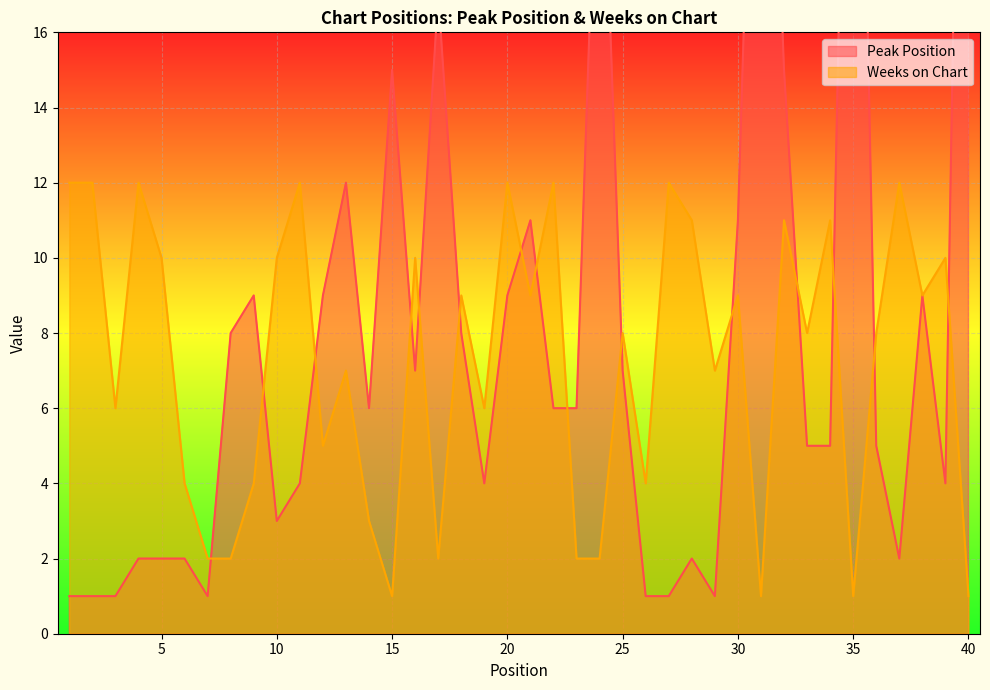

Does the chart display data point markers on the line(s)?

No